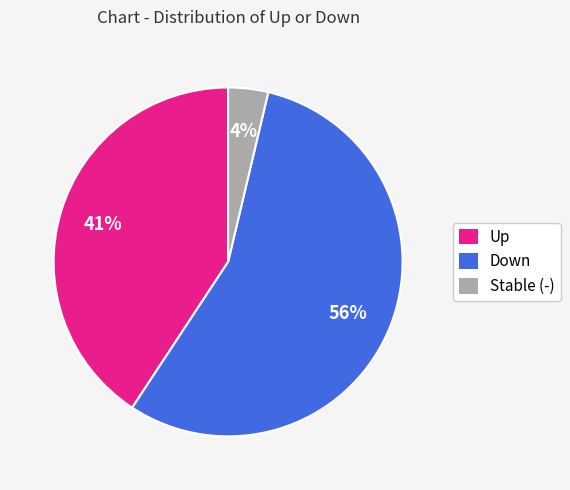

Which has a higher value, Stable (-) or Down?

Down